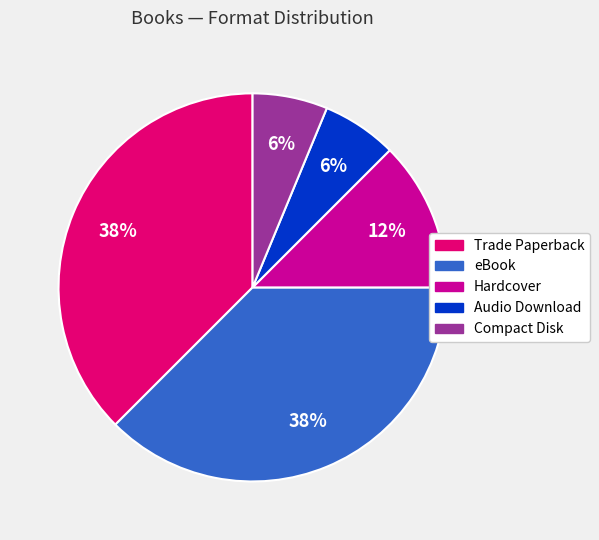

The Compact Disk slice represents 6% of the pie. True or false?

True